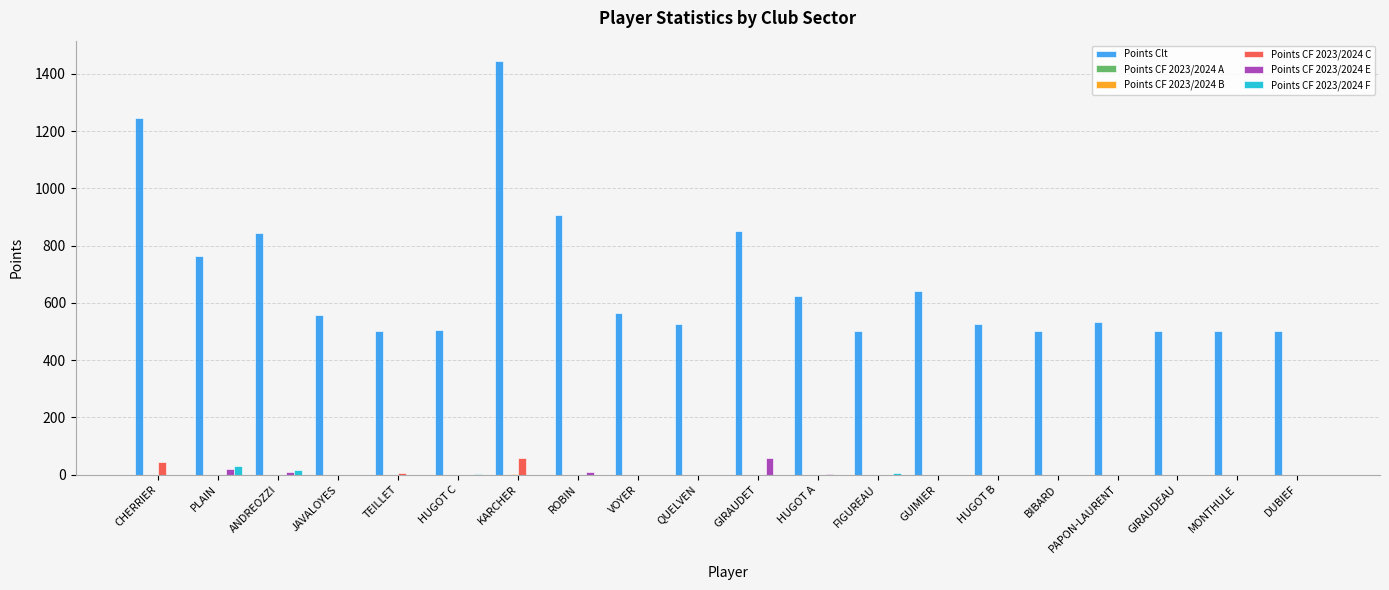

True or false: Points Clt has a value of 1406 at ANDREOZZI.

False